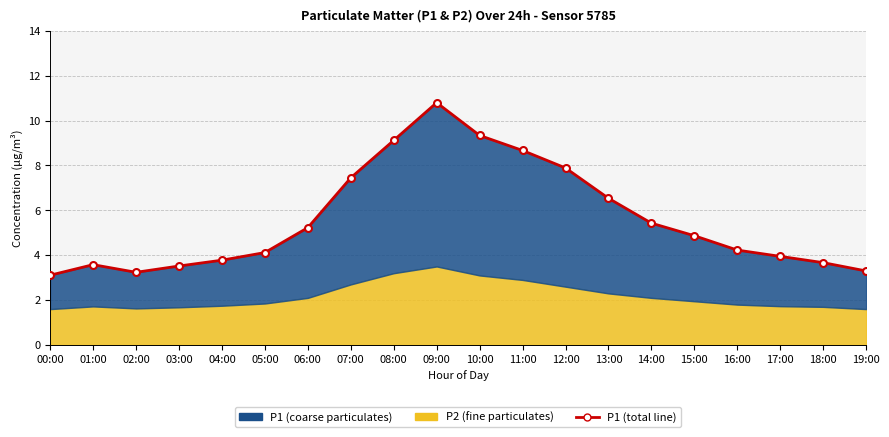

What is the greatest value displayed?

10.8